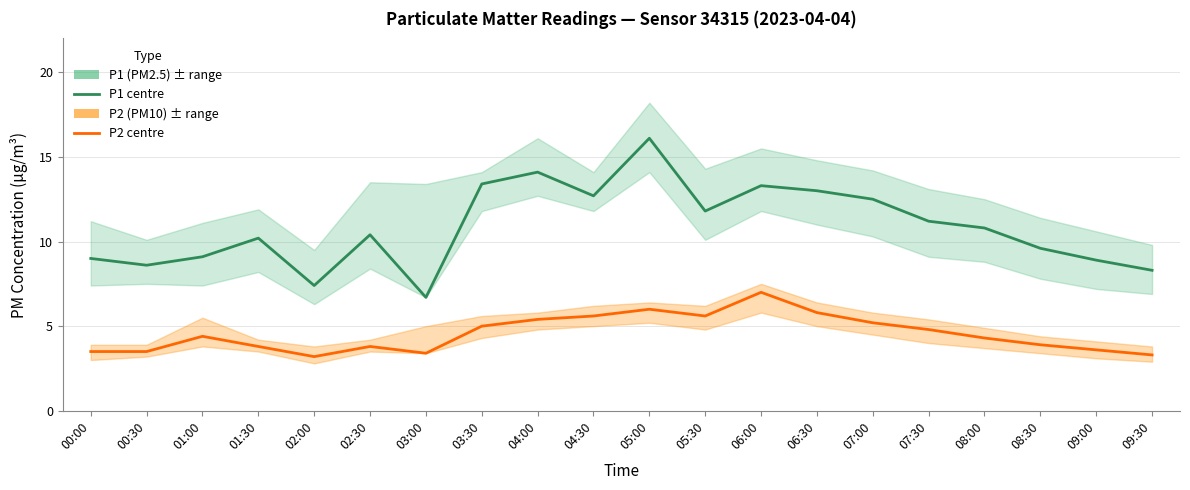

Is it true that P2 equals 2.2 at 08:00?

False